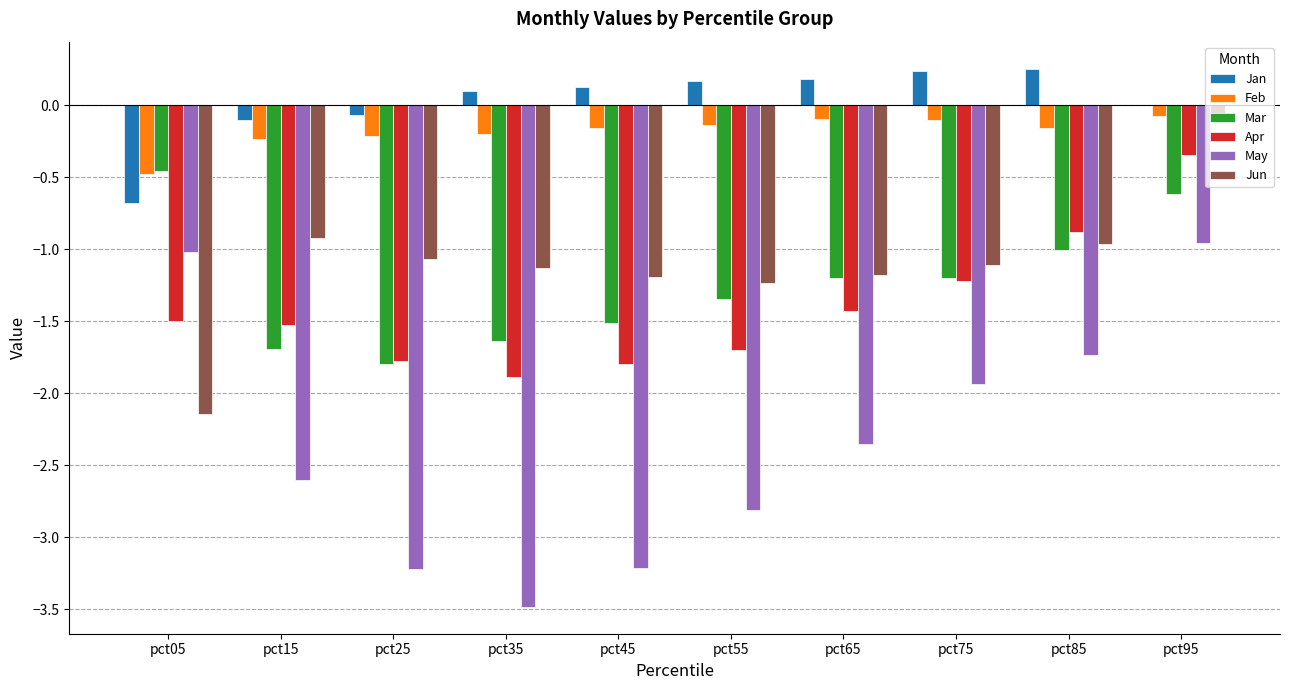

Which series has the largest total across all categories?

Jan